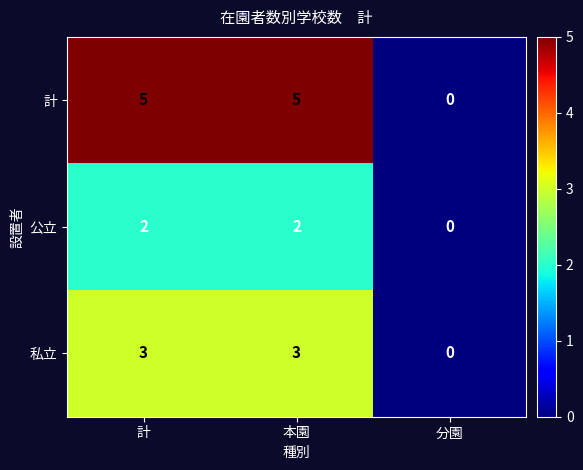

At 本園, list the series in order from smallest to largest.

公立, 私立, 計